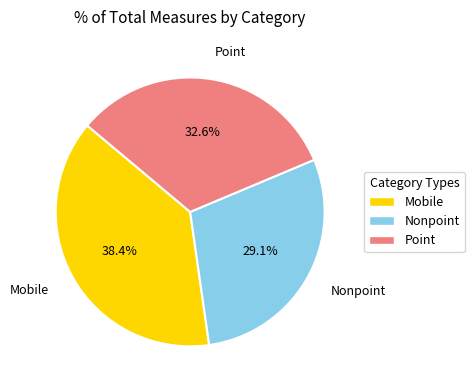

Is there a majority slice in this chart?

No